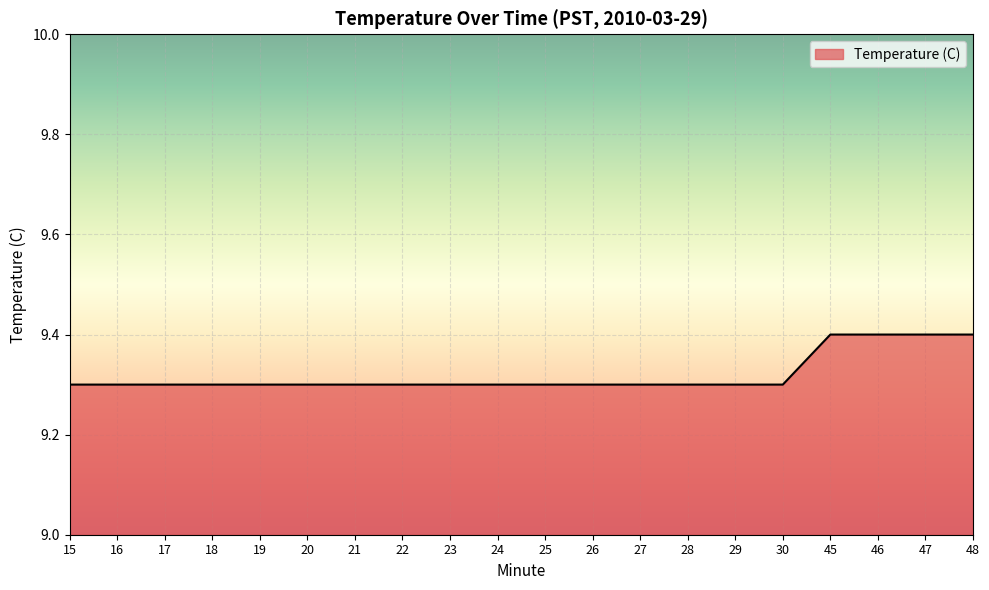

The chart shows a value of 2.8 at 28. True or false?

False